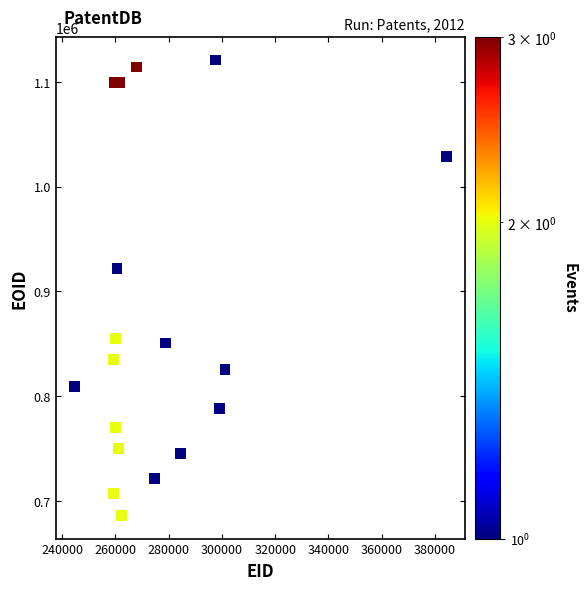

What is the range of Y values (max minus min)?

434887